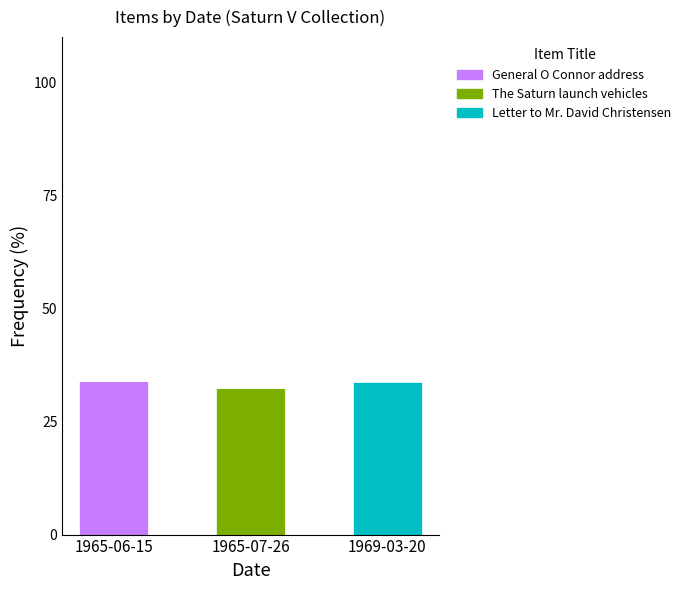

What is the total value across all series at 1965-07-26?

32.4